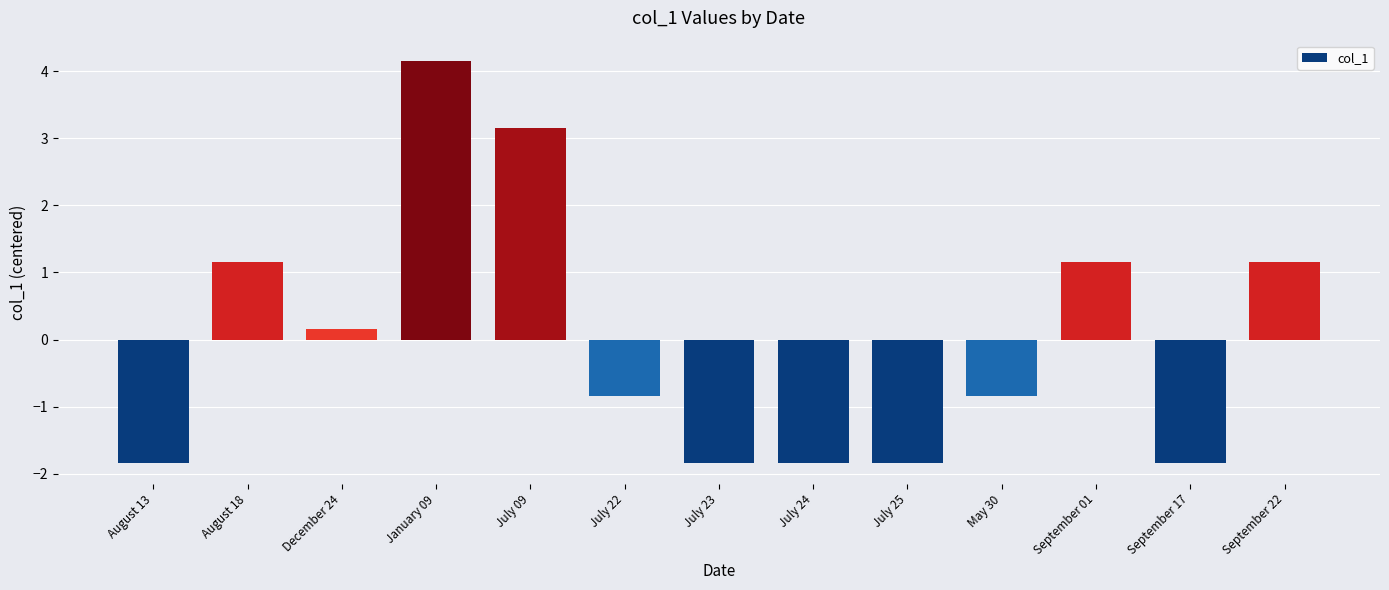

At which label does the data first exceed 0?

August 18